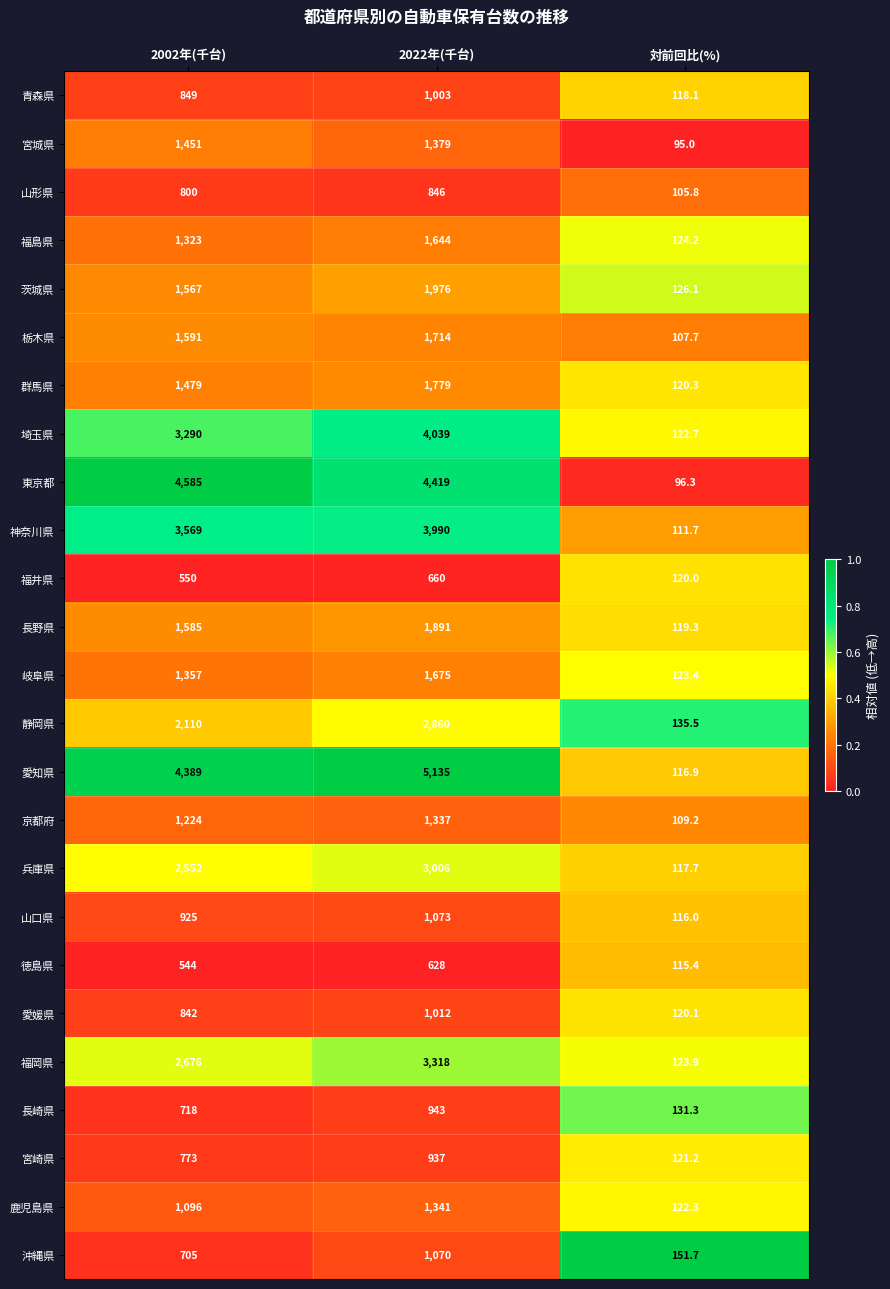

How many 山口県 values are between 116 and 1073?

3